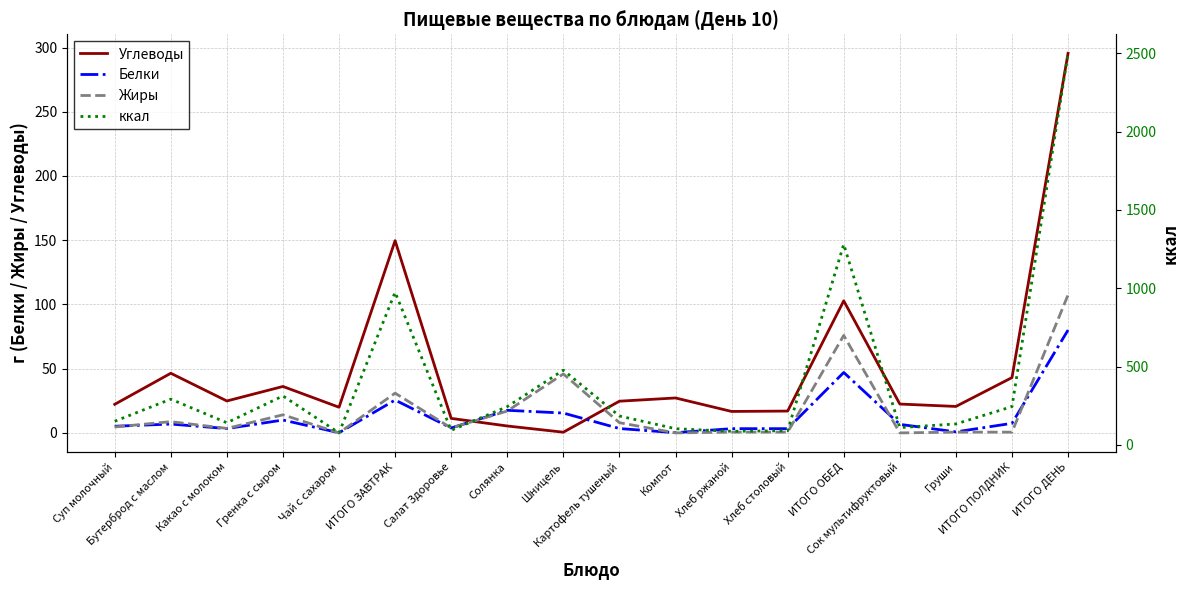

Between ИТОГО ОБЕД and ИТОГО ДЕНЬ, which series saw the biggest shift?

ккал